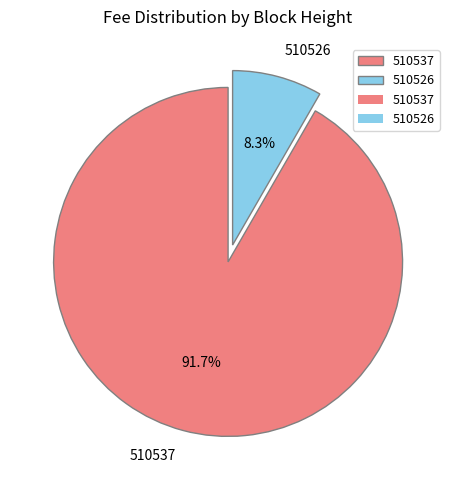

Which has a higher value, 510526 or 510537?

510537